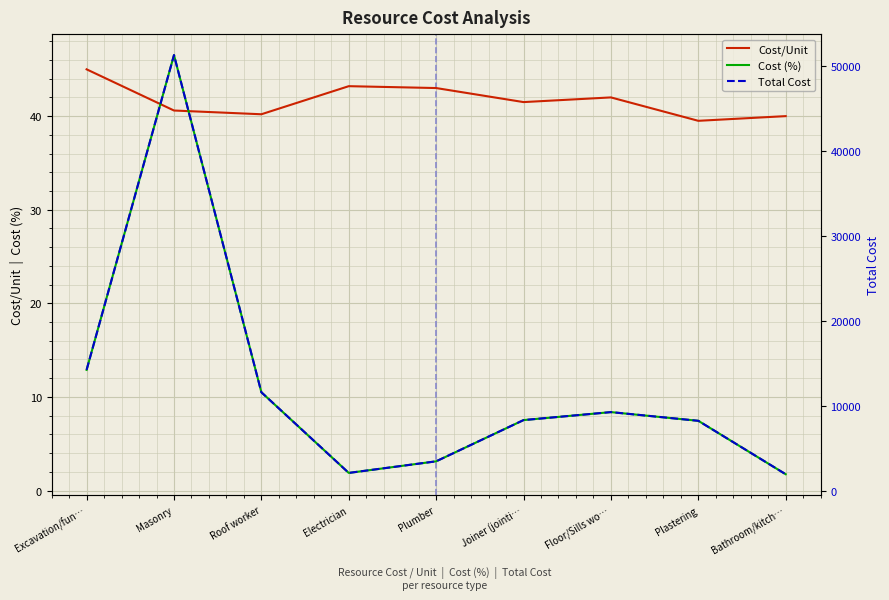

Reading left to right, extract all data points from this chart.

Cost/Unit: Excavation/fun…=45.0	Masonry=40.6	Roof worker=40.2	Electrician=43.2	Plumber=43.0	Joiner (jointi…=41.5	Floor/Sills wo…=42.0	Plastering=39.5	Bathroom/kitch…=40.0
Cost (%): Excavation/fun…=12.9	Masonry=46.5	Roof worker=10.5	Electrician=1.9	Plumber=3.1	Joiner (jointi…=7.5	Floor/Sills wo…=8.4	Plastering=7.4	Bathroom/kitch…=1.7
Total Cost: Excavation/fun…=14220.0	Masonry=51318.4	Roof worker=11577.6	Electrician=2073.6	Plumber=3440.0	Joiner (jointi…=8300.0	Floor/Sills wo…=9240.0	Plastering=8216.0	Bathroom/kitch…=1920.0